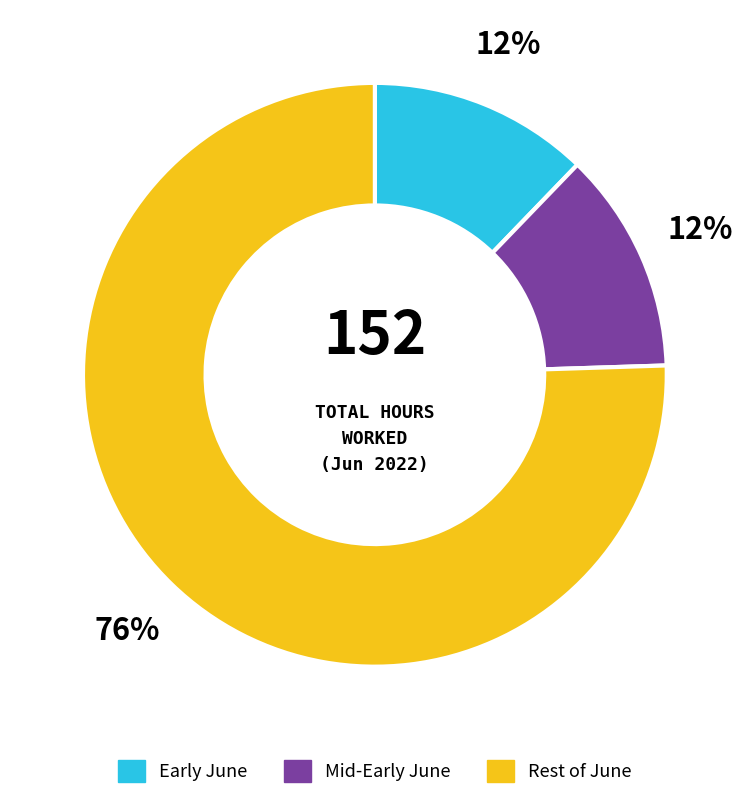

Does any single category account for the majority?

Yes